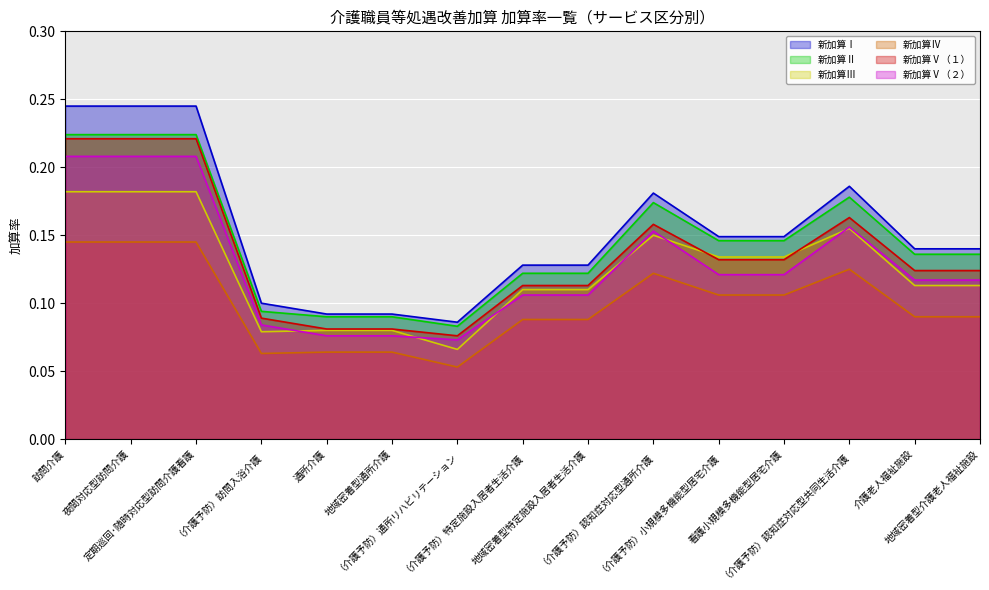

Reading left to right, transcribe all the data shown in this chart.

新加算Ⅰ: 訪問介護=0.2	夜間対応型訪問介護=0.2	定期巡回･随時対応型訪問介護看護=0.2	（介護予防）訪問入浴介護=0.1	通所介護=0.1	地域密着型通所介護=0.1	（介護予防）通所リハビリテーション=0.1	（介護予防）特定施設入居者生活介護=0.1	地域密着型特定施設入居者生活介護=0.1	（介護予防）認知症対応型通所介護=0.2	（介護予防）小規模多機能型居宅介護=0.1	看護小規模多機能型居宅介護=0.1	（介護予防）認知症対応型共同生活介護=0.2	介護老人福祉施設=0.1	地域密着型介護老人福祉施設=0.1
新加算Ⅱ: 訪問介護=0.2	夜間対応型訪問介護=0.2	定期巡回･随時対応型訪問介護看護=0.2	（介護予防）訪問入浴介護=0.1	通所介護=0.1	地域密着型通所介護=0.1	（介護予防）通所リハビリテーション=0.1	（介護予防）特定施設入居者生活介護=0.1	地域密着型特定施設入居者生活介護=0.1	（介護予防）認知症対応型通所介護=0.2	（介護予防）小規模多機能型居宅介護=0.1	看護小規模多機能型居宅介護=0.1	（介護予防）認知症対応型共同生活介護=0.2	介護老人福祉施設=0.1	地域密着型介護老人福祉施設=0.1
新加算Ⅲ: 訪問介護=0.2	夜間対応型訪問介護=0.2	定期巡回･随時対応型訪問介護看護=0.2	（介護予防）訪問入浴介護=0.1	通所介護=0.1	地域密着型通所介護=0.1	（介護予防）通所リハビリテーション=0.1	（介護予防）特定施設入居者生活介護=0.1	地域密着型特定施設入居者生活介護=0.1	（介護予防）認知症対応型通所介護=0.1	（介護予防）小規模多機能型居宅介護=0.1	看護小規模多機能型居宅介護=0.1	（介護予防）認知症対応型共同生活介護=0.2	介護老人福祉施設=0.1	地域密着型介護老人福祉施設=0.1
新加算Ⅳ: 訪問介護=0.1	夜間対応型訪問介護=0.1	定期巡回･随時対応型訪問介護看護=0.1	（介護予防）訪問入浴介護=0.1	通所介護=0.1	地域密着型通所介護=0.1	（介護予防）通所リハビリテーション=0.1	（介護予防）特定施設入居者生活介護=0.1	地域密着型特定施設入居者生活介護=0.1	（介護予防）認知症対応型通所介護=0.1	（介護予防）小規模多機能型居宅介護=0.1	看護小規模多機能型居宅介護=0.1	（介護予防）認知症対応型共同生活介護=0.1	介護老人福祉施設=0.1	地域密着型介護老人福祉施設=0.1
新加算Ⅴ（１）: 訪問介護=0.2	夜間対応型訪問介護=0.2	定期巡回･随時対応型訪問介護看護=0.2	（介護予防）訪問入浴介護=0.1	通所介護=0.1	地域密着型通所介護=0.1	（介護予防）通所リハビリテーション=0.1	（介護予防）特定施設入居者生活介護=0.1	地域密着型特定施設入居者生活介護=0.1	（介護予防）認知症対応型通所介護=0.2	（介護予防）小規模多機能型居宅介護=0.1	看護小規模多機能型居宅介護=0.1	（介護予防）認知症対応型共同生活介護=0.2	介護老人福祉施設=0.1	地域密着型介護老人福祉施設=0.1
新加算Ⅴ（２）: 訪問介護=0.2	夜間対応型訪問介護=0.2	定期巡回･随時対応型訪問介護看護=0.2	（介護予防）訪問入浴介護=0.1	通所介護=0.1	地域密着型通所介護=0.1	（介護予防）通所リハビリテーション=0.1	（介護予防）特定施設入居者生活介護=0.1	地域密着型特定施設入居者生活介護=0.1	（介護予防）認知症対応型通所介護=0.2	（介護予防）小規模多機能型居宅介護=0.1	看護小規模多機能型居宅介護=0.1	（介護予防）認知症対応型共同生活介護=0.2	介護老人福祉施設=0.1	地域密着型介護老人福祉施設=0.1